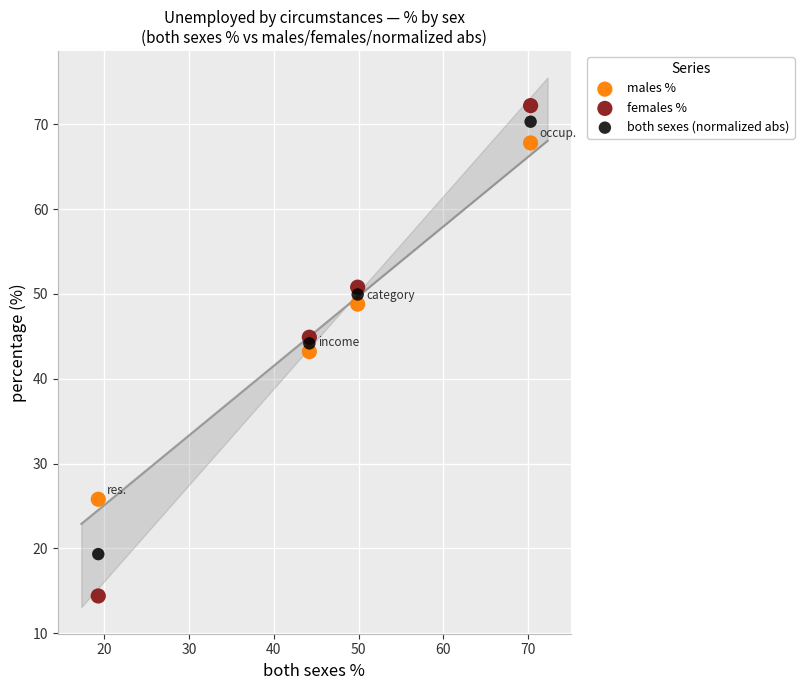

Which series contains the highest Y value?

females %